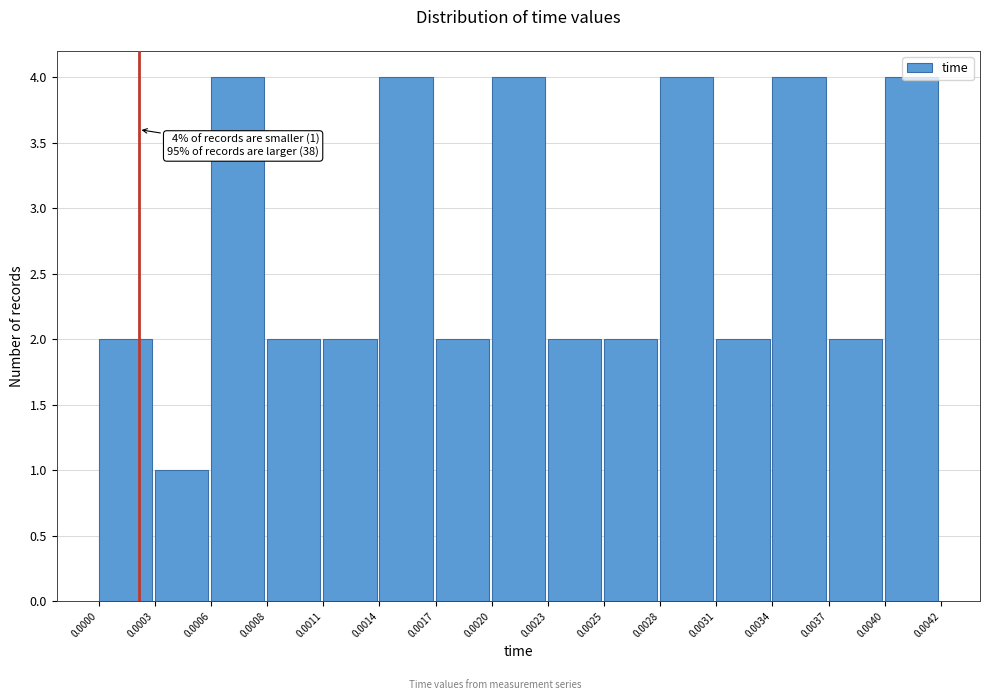

What is the approximate value at 0.0034?

4